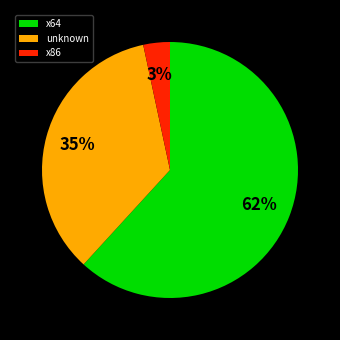

What is the smallest slice in the pie chart?

x86